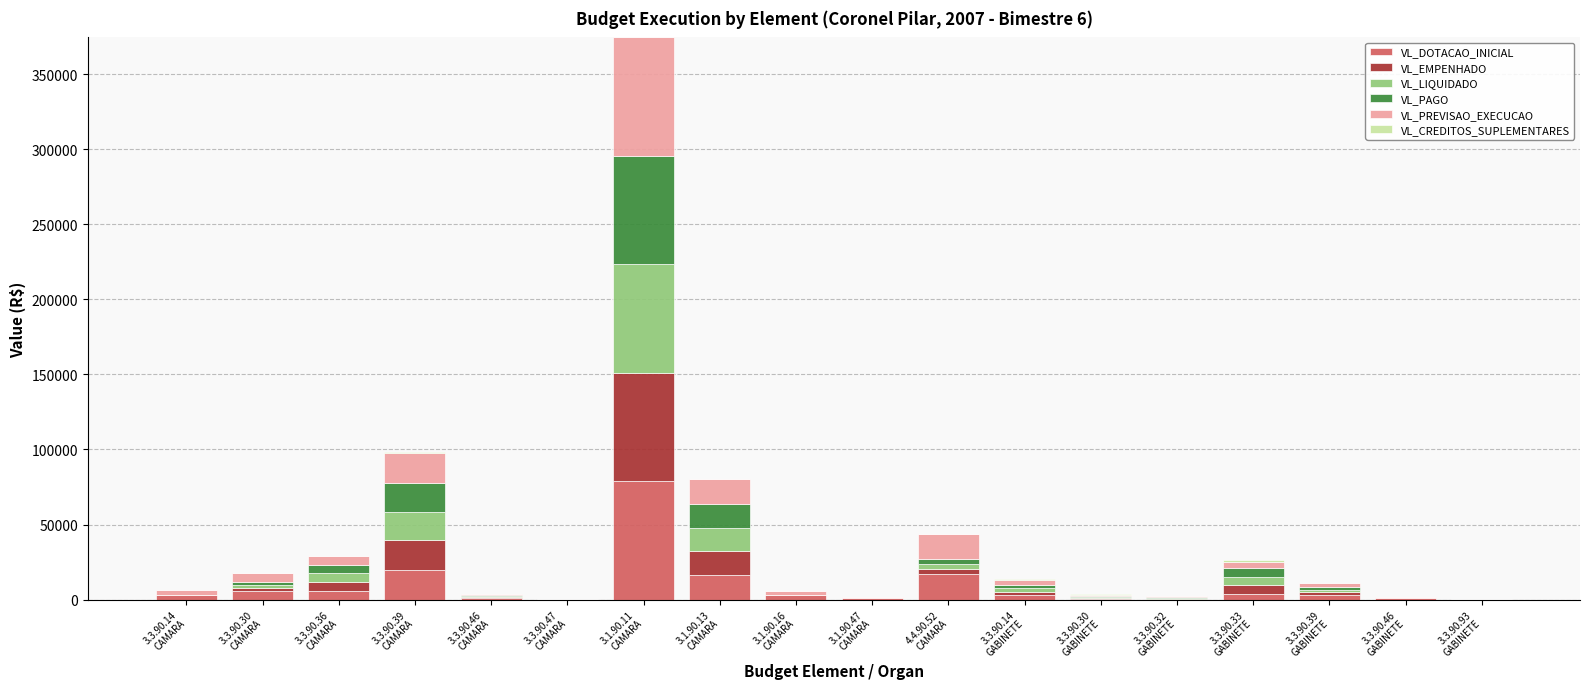

What is the highest value of the VL_DOTACAO_INICIAL series?

78700.0